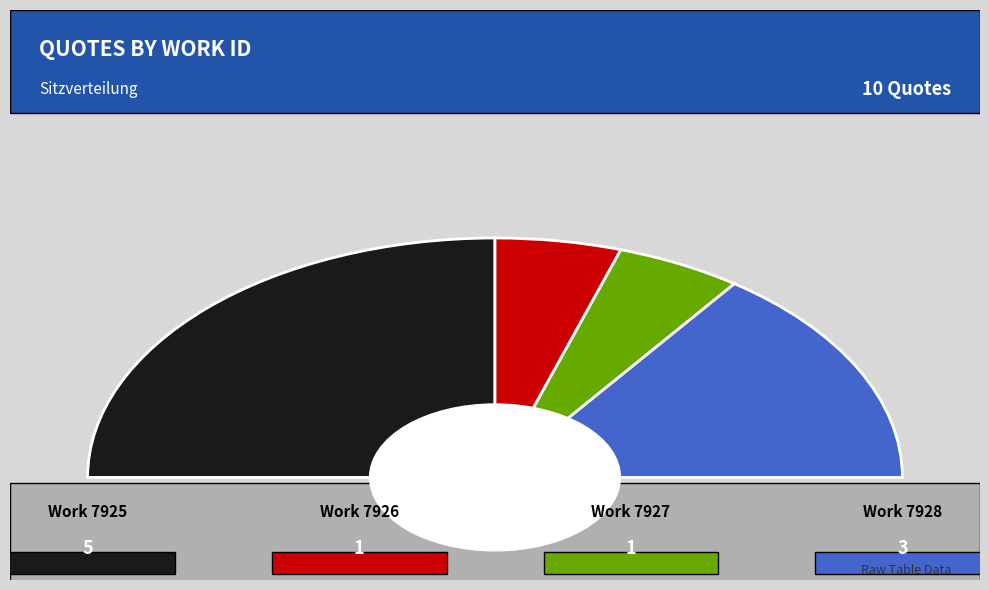

Is there a majority slice in this chart?

No